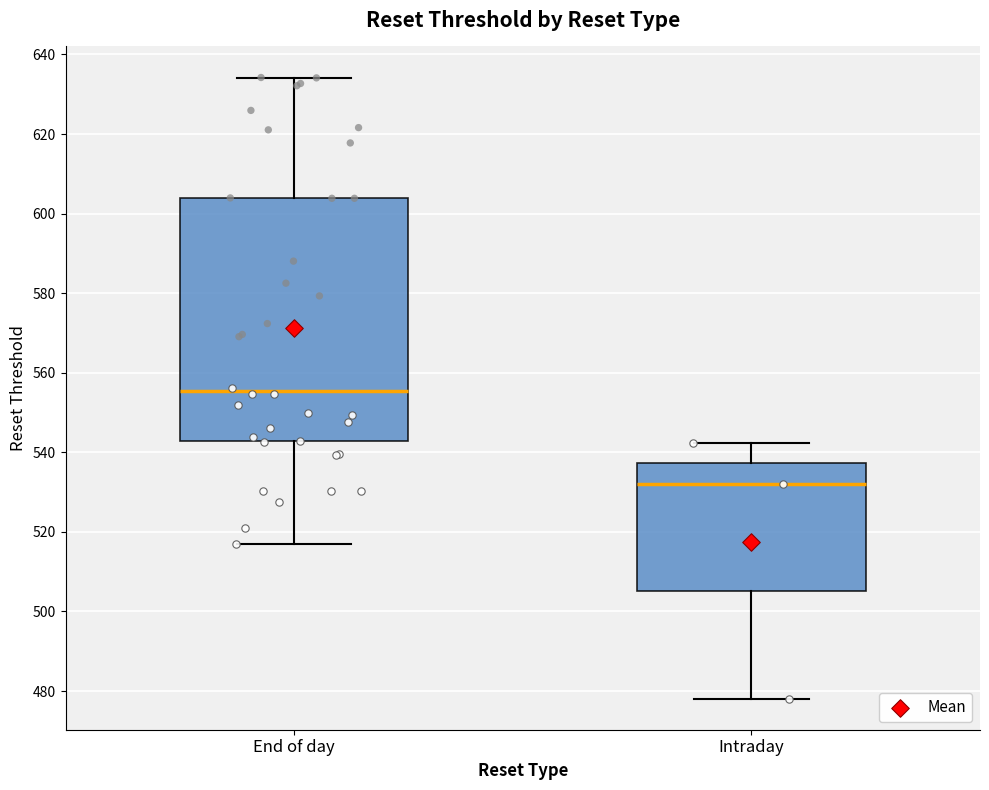

Which box is the tallest, from its lower edge to its upper edge?

End of day